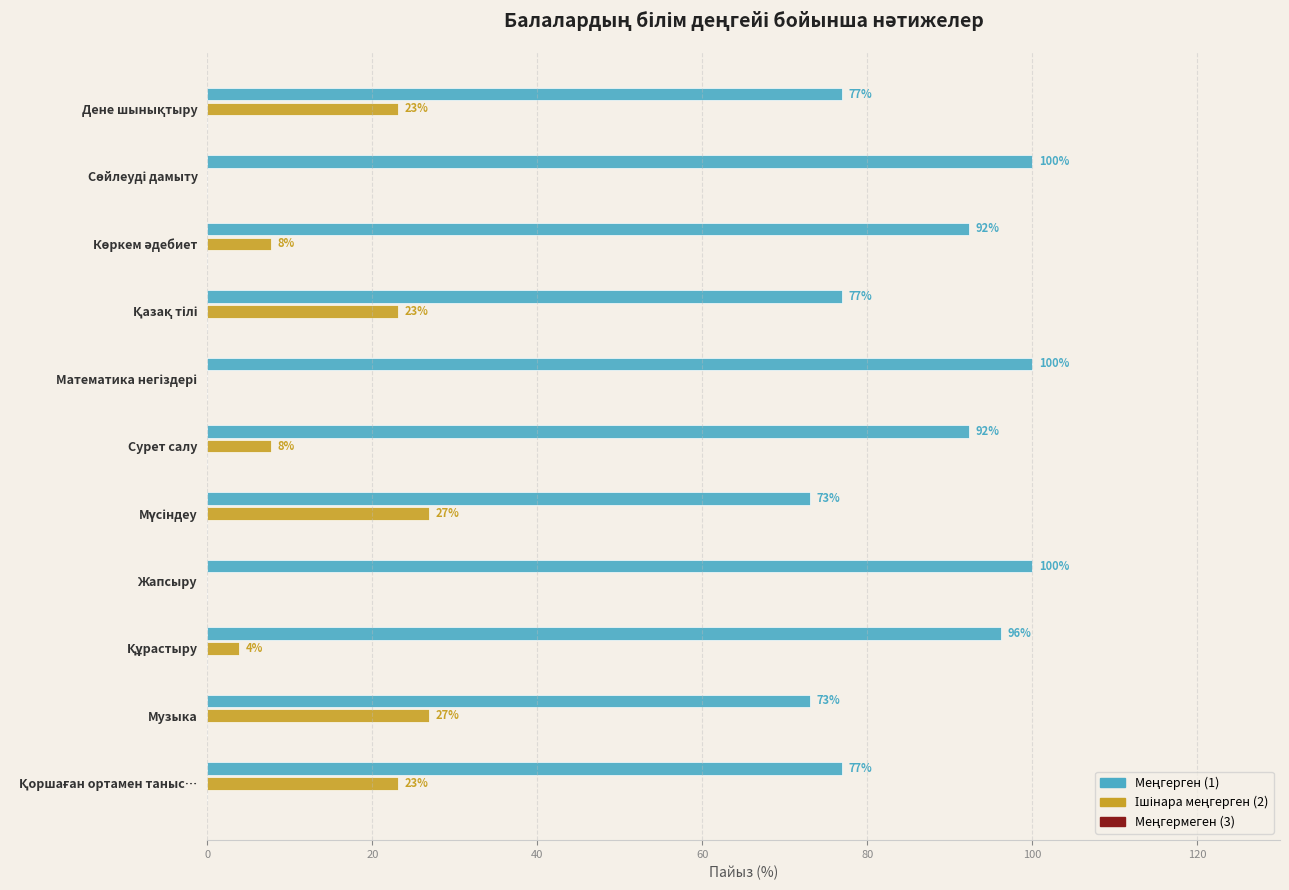

What is the maximum value shown in the chart?

100.0